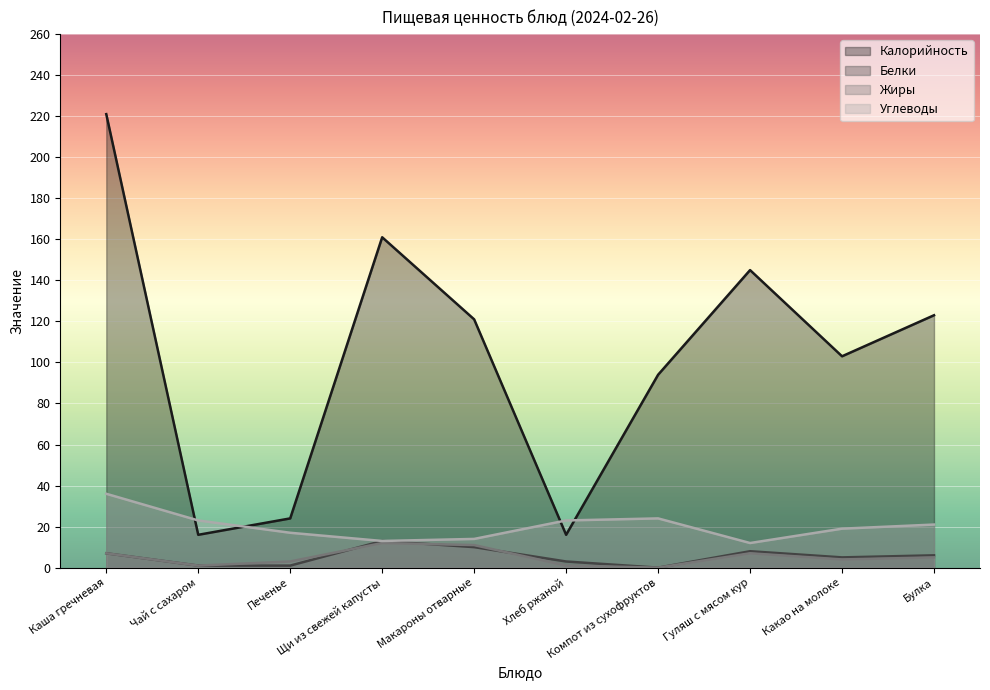

Where is the first local minimum for Углеводы?

Щи из свежей капусты